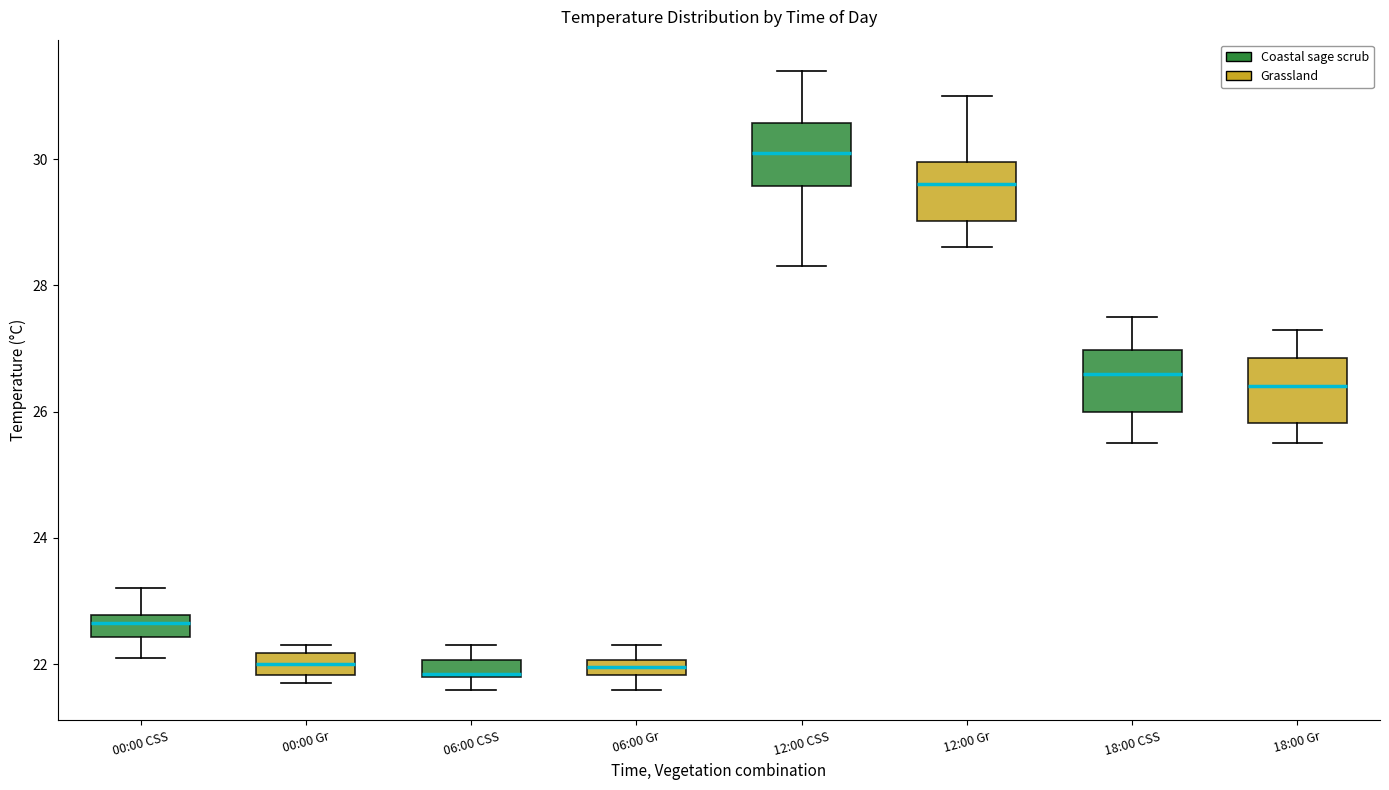

Where is the lower edge of the box for 12:00 CSS on the y-axis? The values are not printed on the chart, so give them approximately, as read against the axis.

29.6